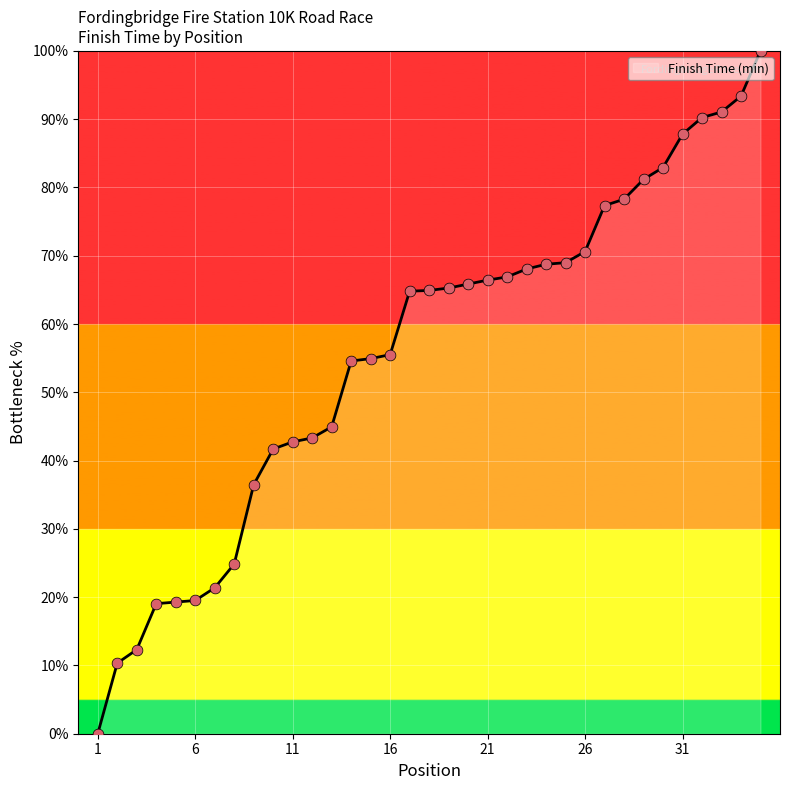

What is the maximum value shown in the chart?

100.0